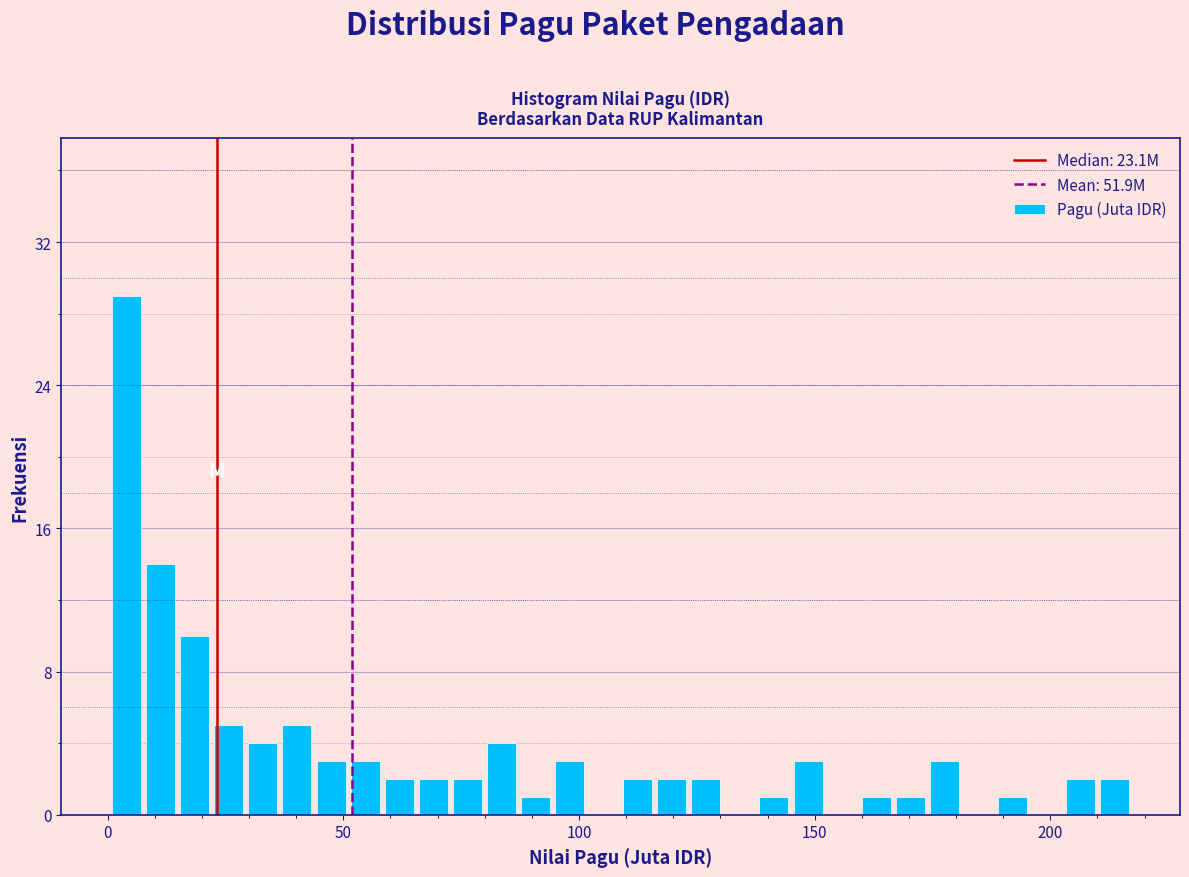

Around what value on the x-axis is the tallest bar? Give the approximate position of its centre, as read against the axis.

5